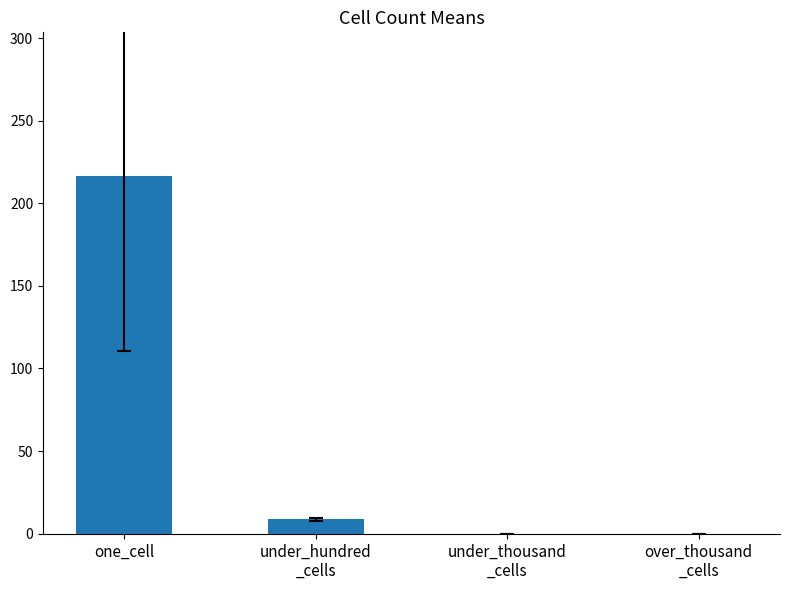

What is the sum of all values?

225.5